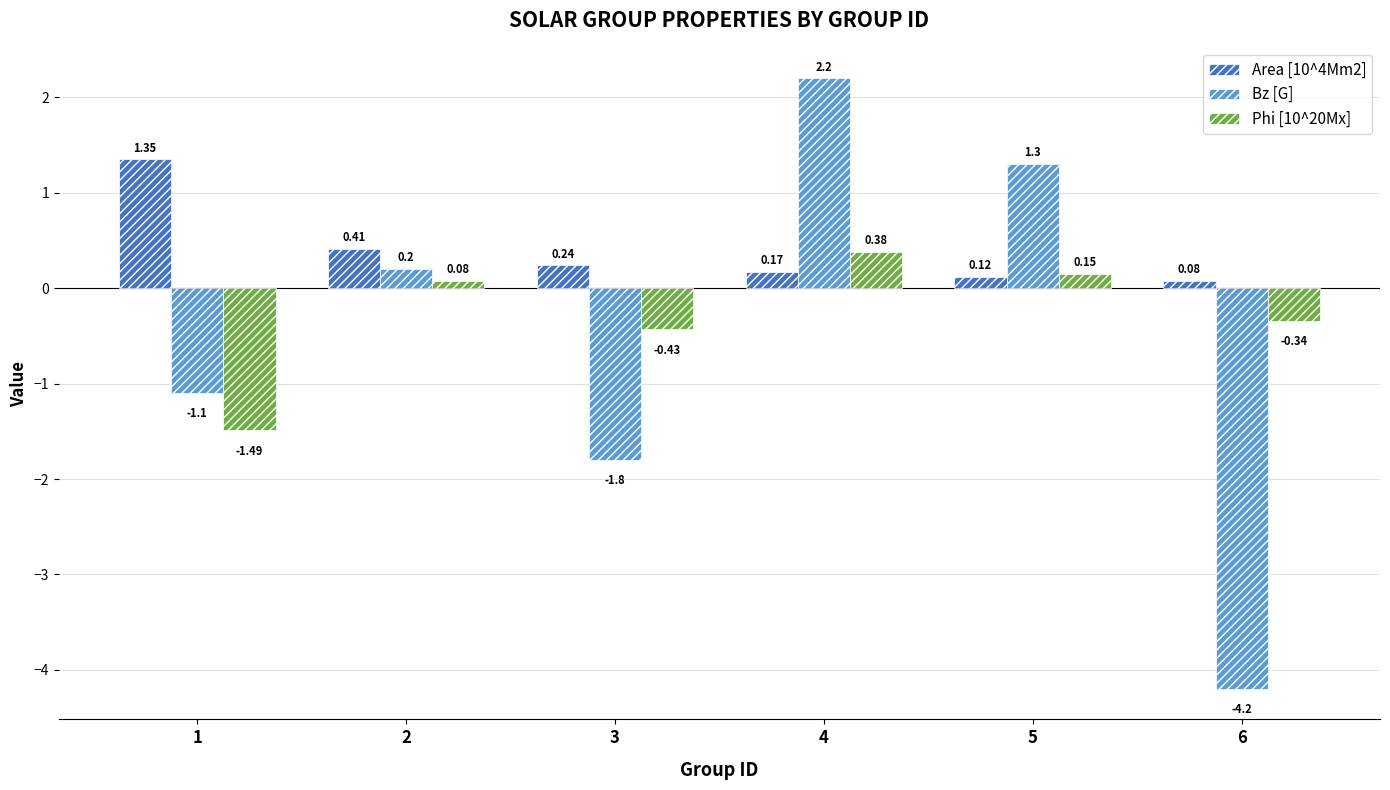

How many distinct data groups are displayed?

3